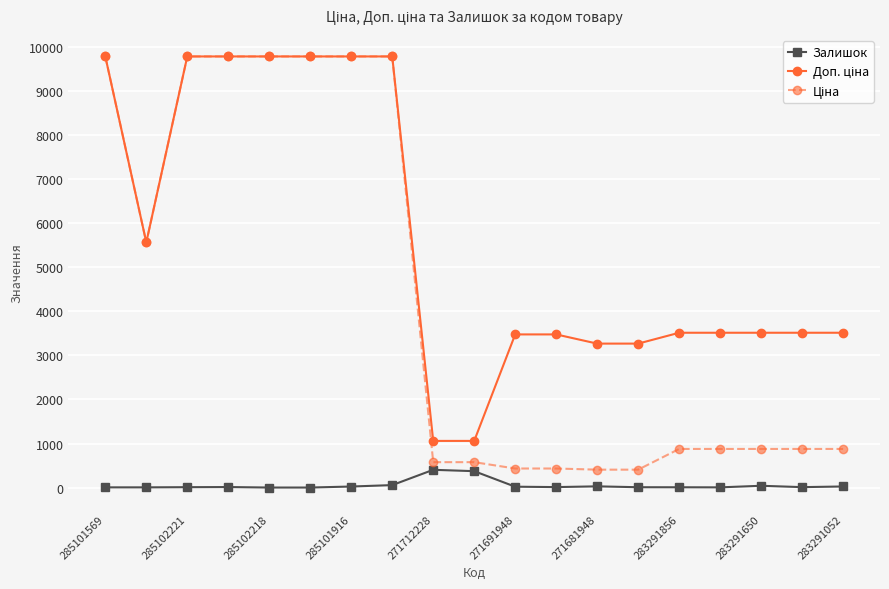

True or false: Залишок has more than 0 interior local peaks.

True